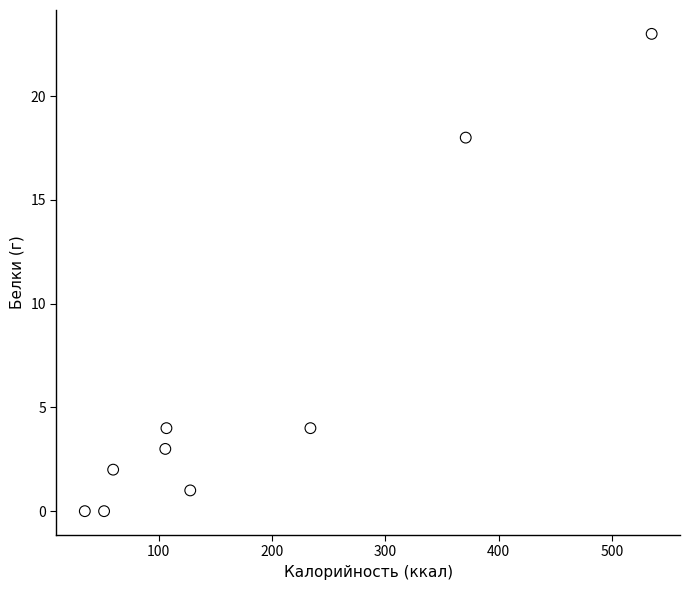

What is the range of Y values (max minus min)?

23